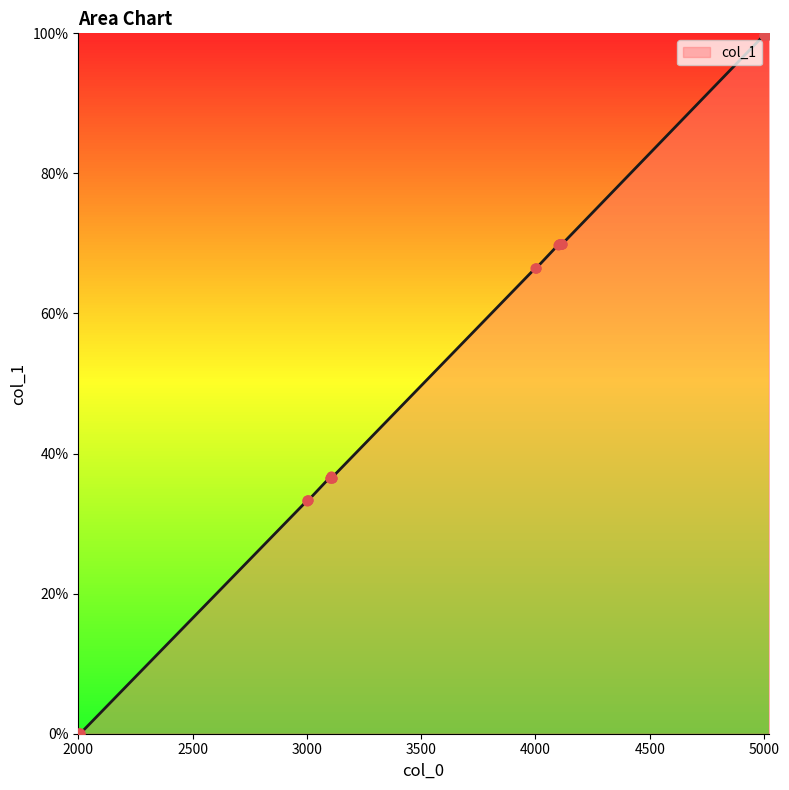

What is the difference between the maximum and minimum values?

100.0